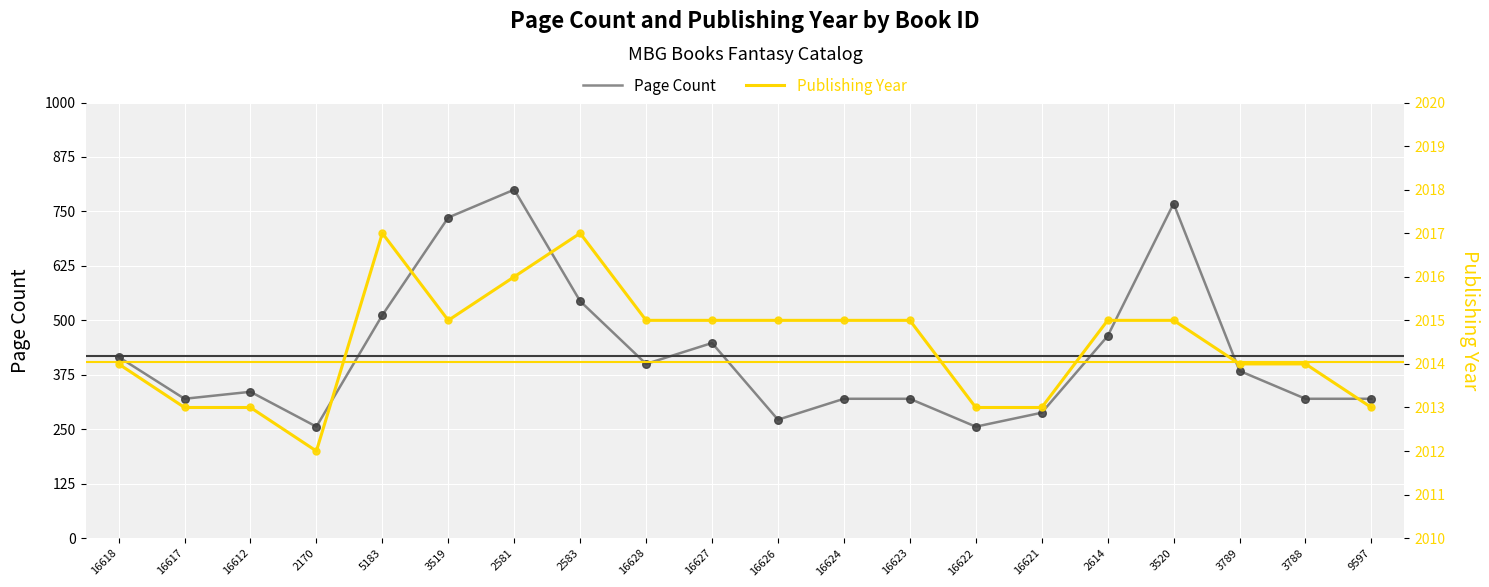

At how many categories does at least one series exceed 287?

20